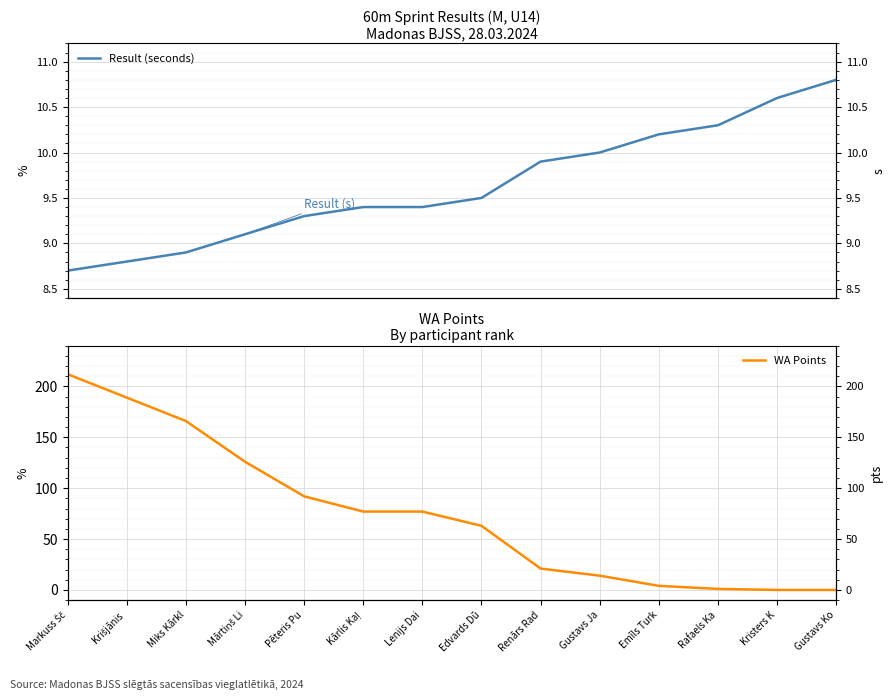

What is the label of the 9th point from the left?

Renārs Rad